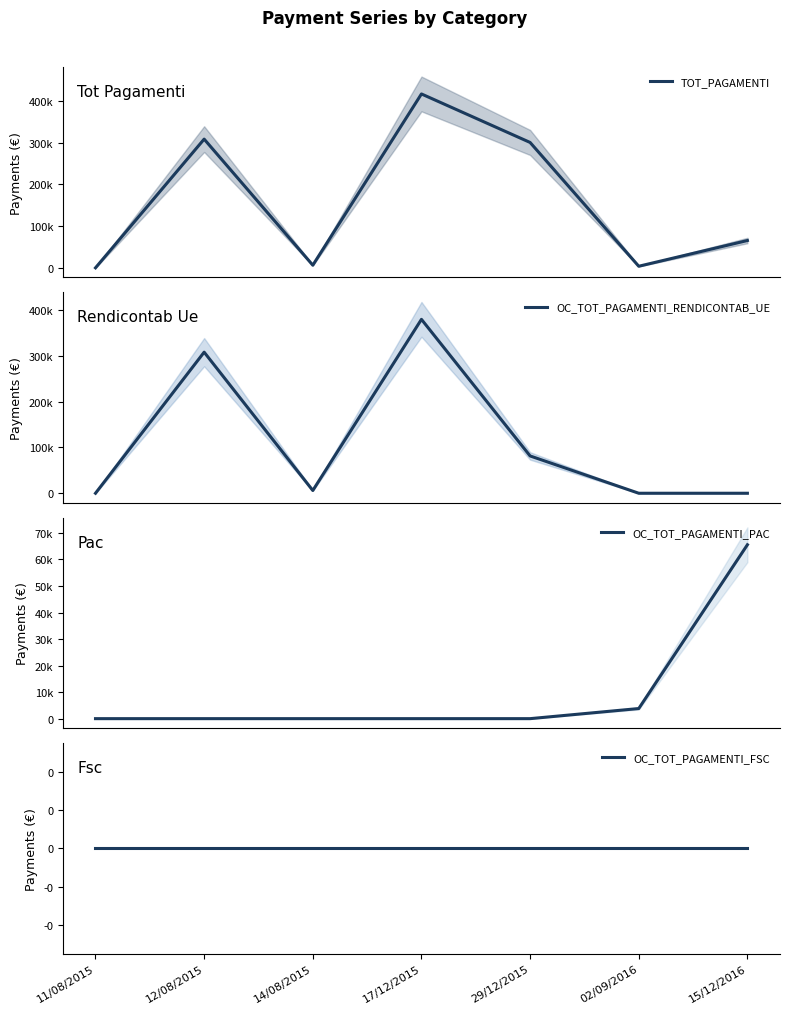

True or false: TOT_PAGAMENTI and OC_TOT_PAGAMENTI_RENDICONTAB_UE cross at least once.

False